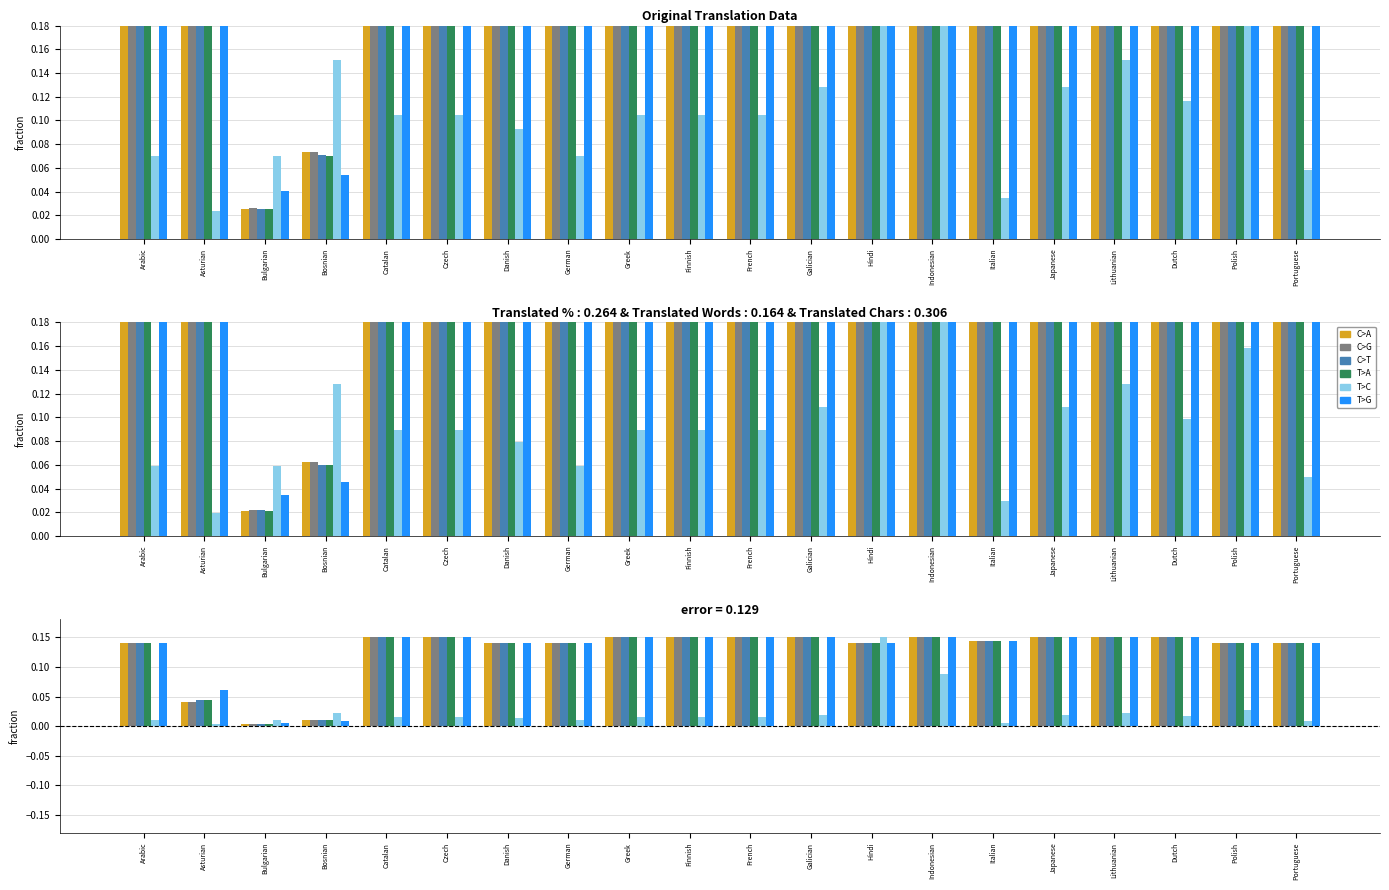

Where is T>G nearest to the value 0?

Bulgarian